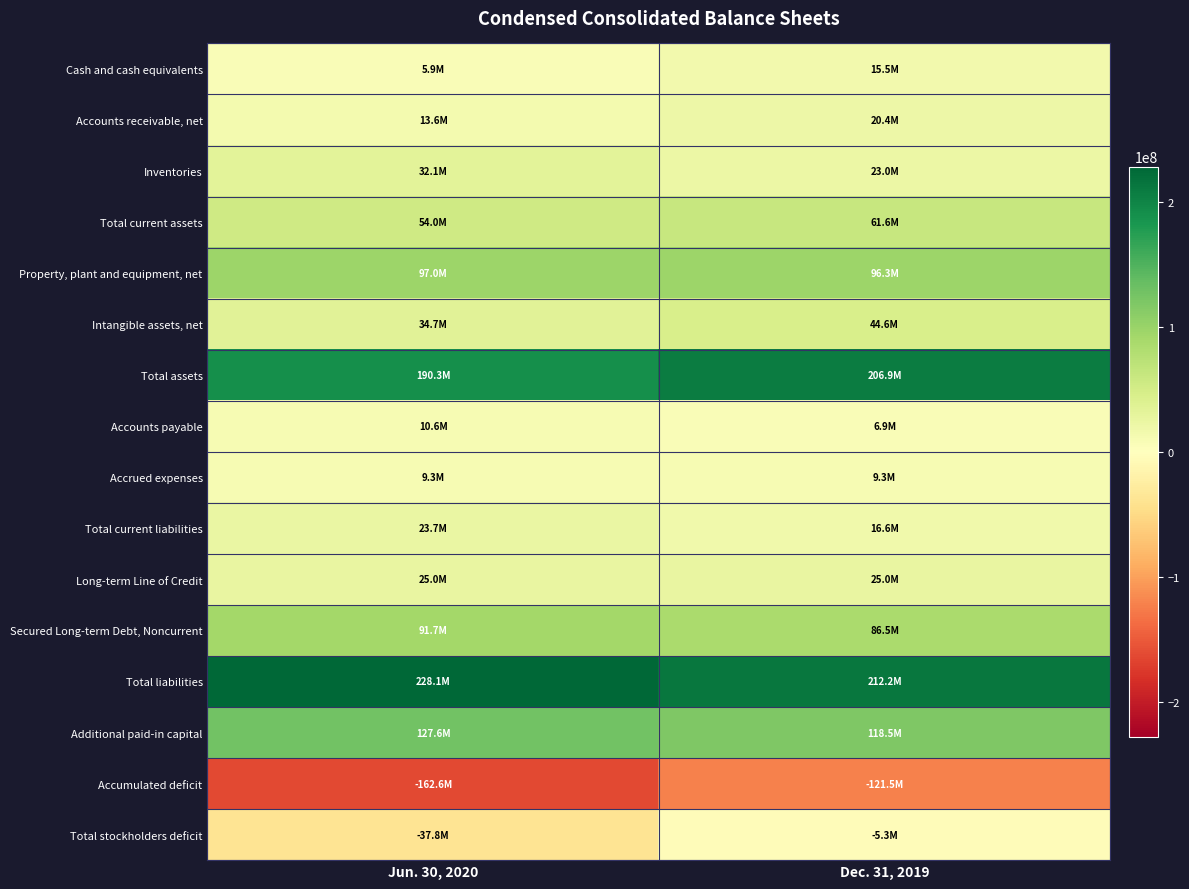

How many distinct data groups are displayed?

16